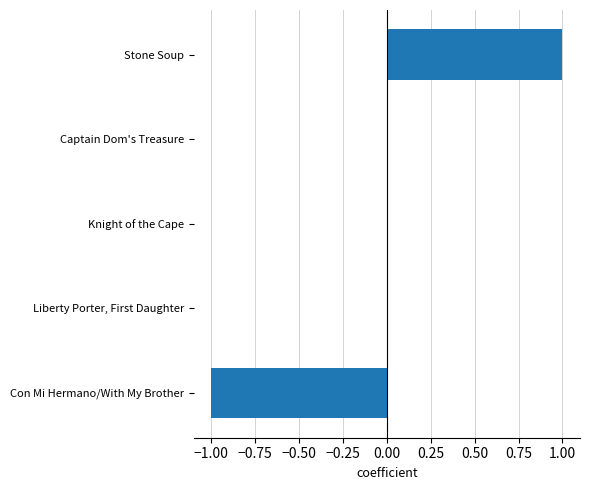

Which category has the highest value across all series?

Stone Soup